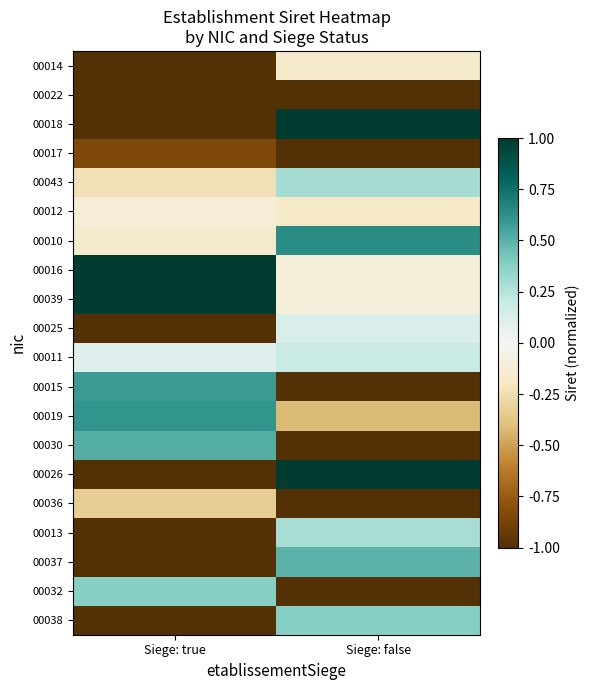

What is the smallest value displayed?

-1.0